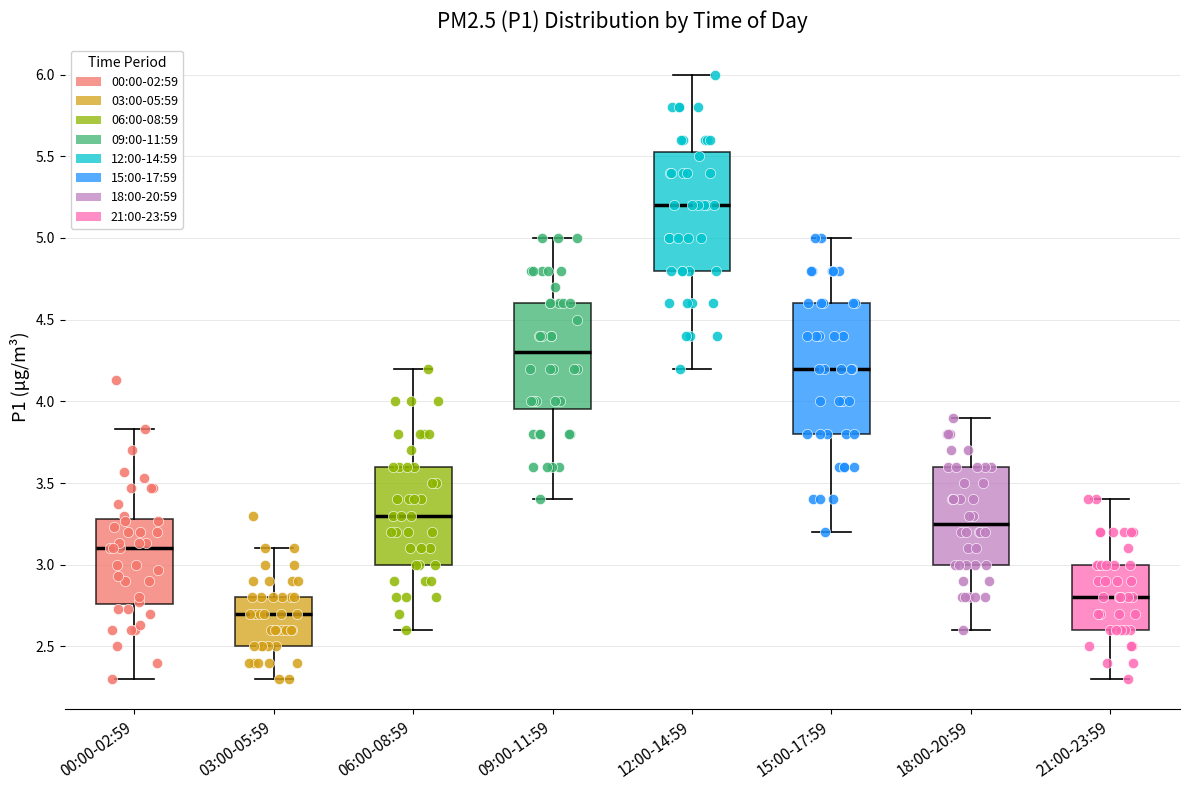

Which box is the tallest, from its lower edge to its upper edge?

15:00-17:59